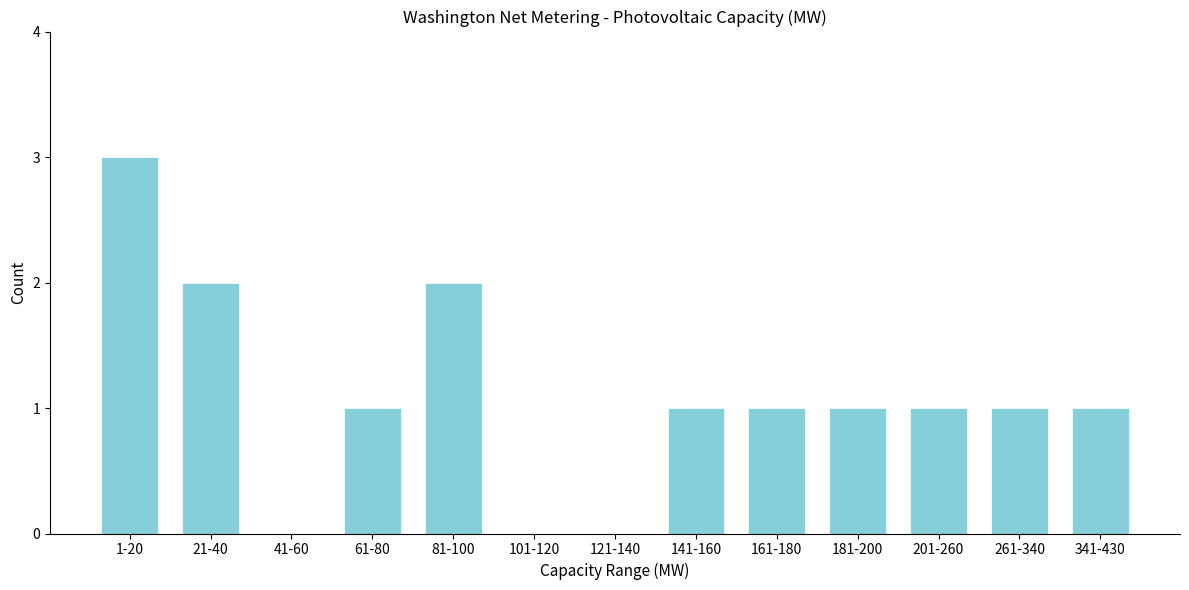

Reading left to right, transcribe all the data shown in this chart.

1-20=3	21-40=2	41-60=0	61-80=1	81-100=2	101-120=0	121-140=0	141-160=1	161-180=1	181-200=1	201-260=1	261-340=1	341-430=1